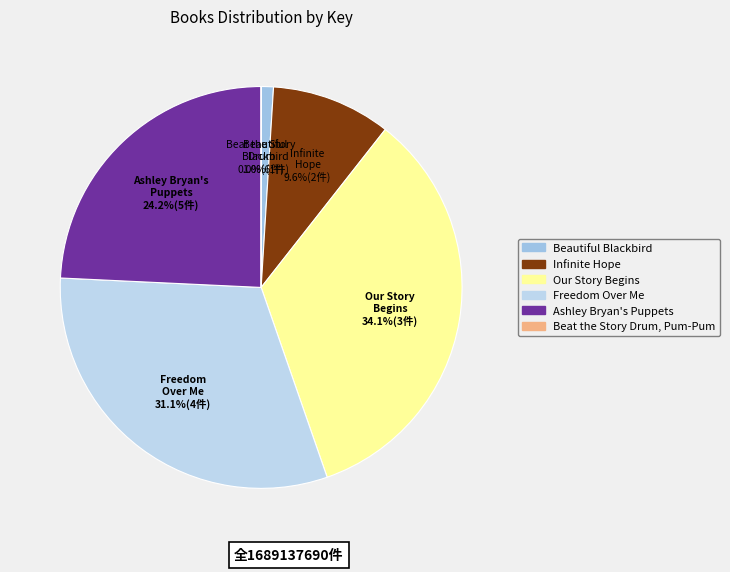

Combined, do Infinite Hope and Beat the Story Drum, Pum-Pum account for over 50%?

No